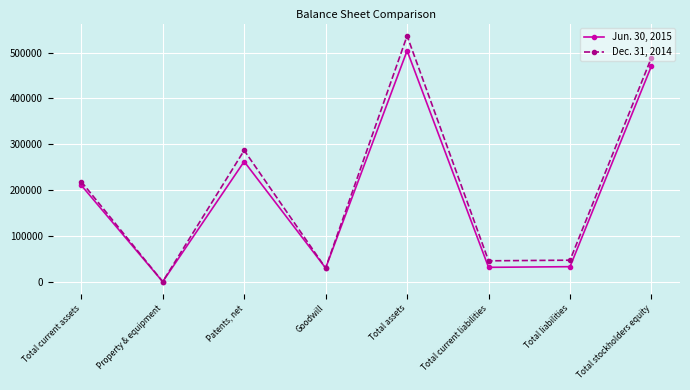

What is the average value of the Dec. 31, 2014 series?

206825